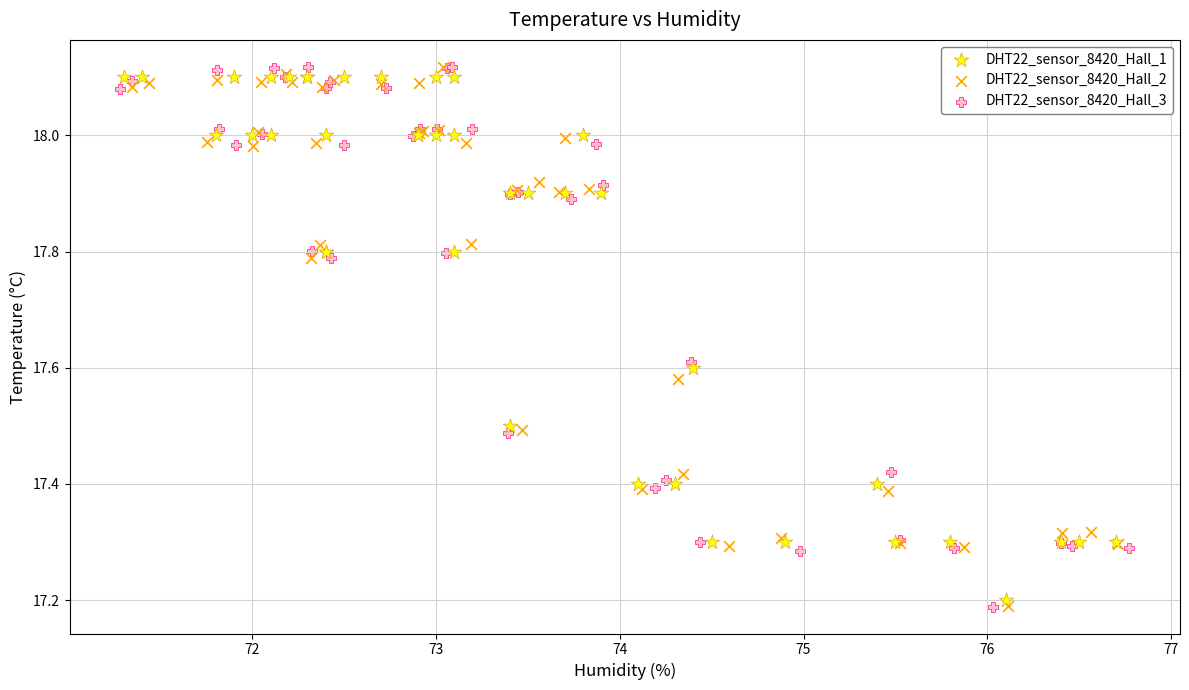

Which series has the largest Y range (max minus min)?

DHT22_sensor_8420_Hall_3